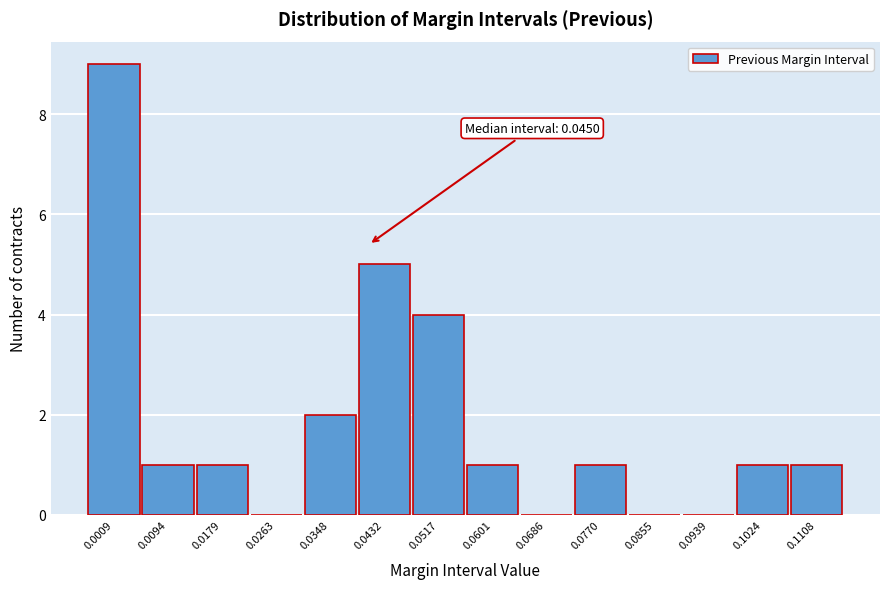

Reading left to right, what are all the values shown in this chart?

0.0009=9	0.0094=1	0.0179=1	0.0263=0	0.0348=2	0.0432=5	0.0517=4	0.0601=1	0.0686=0	0.0770=1	0.0855=0	0.0939=0	0.1024=1	0.1108=1